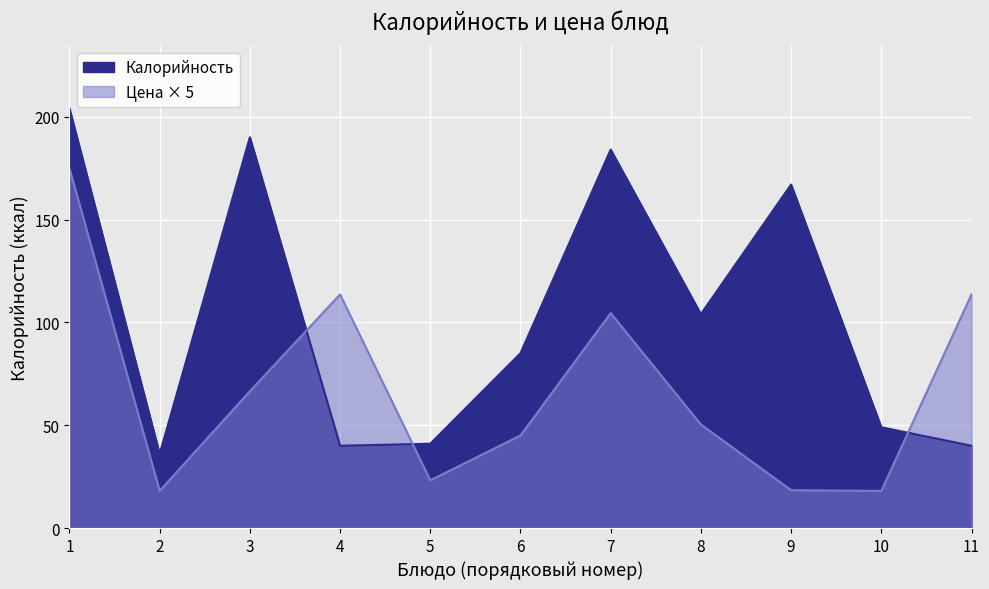

True or false: Цена and Калорийность cross at least once.

True